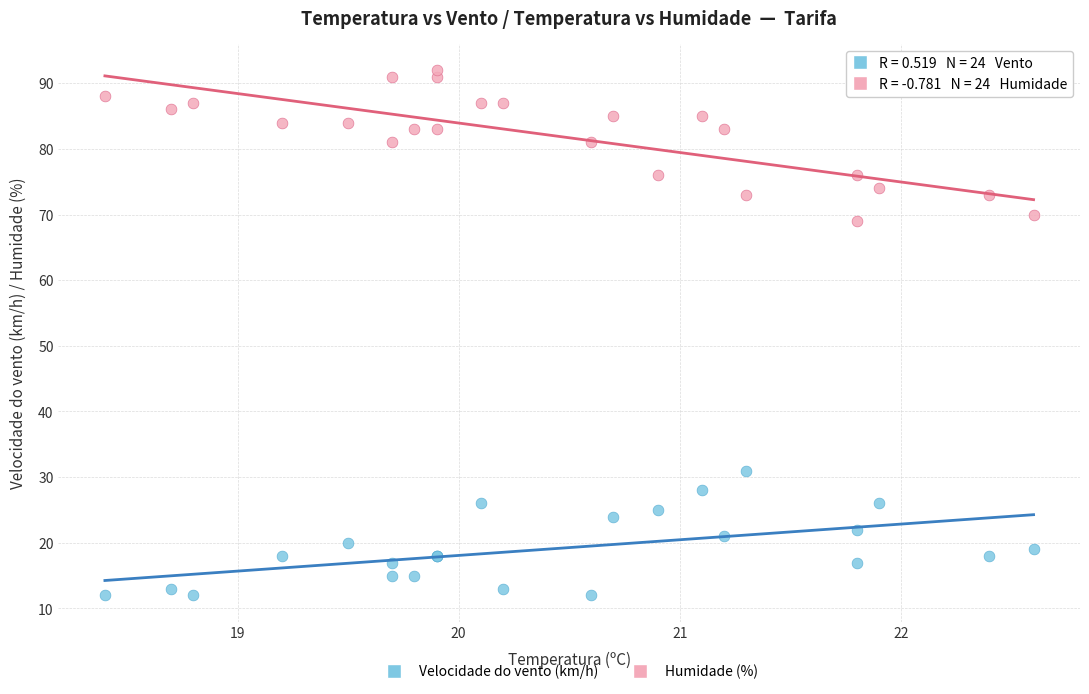

Which series contains the lowest Y value?

Velocidade do vento (km/h)